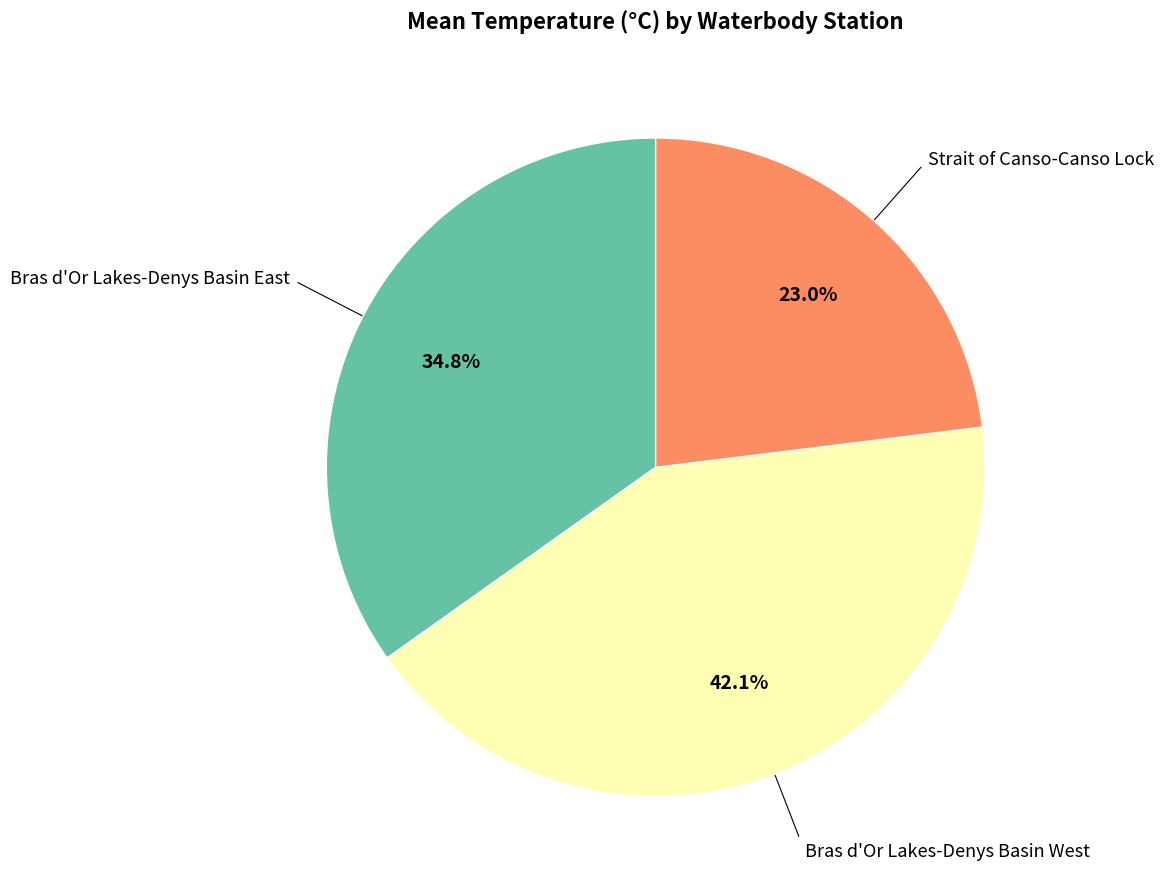

Is there a majority slice in this chart?

No